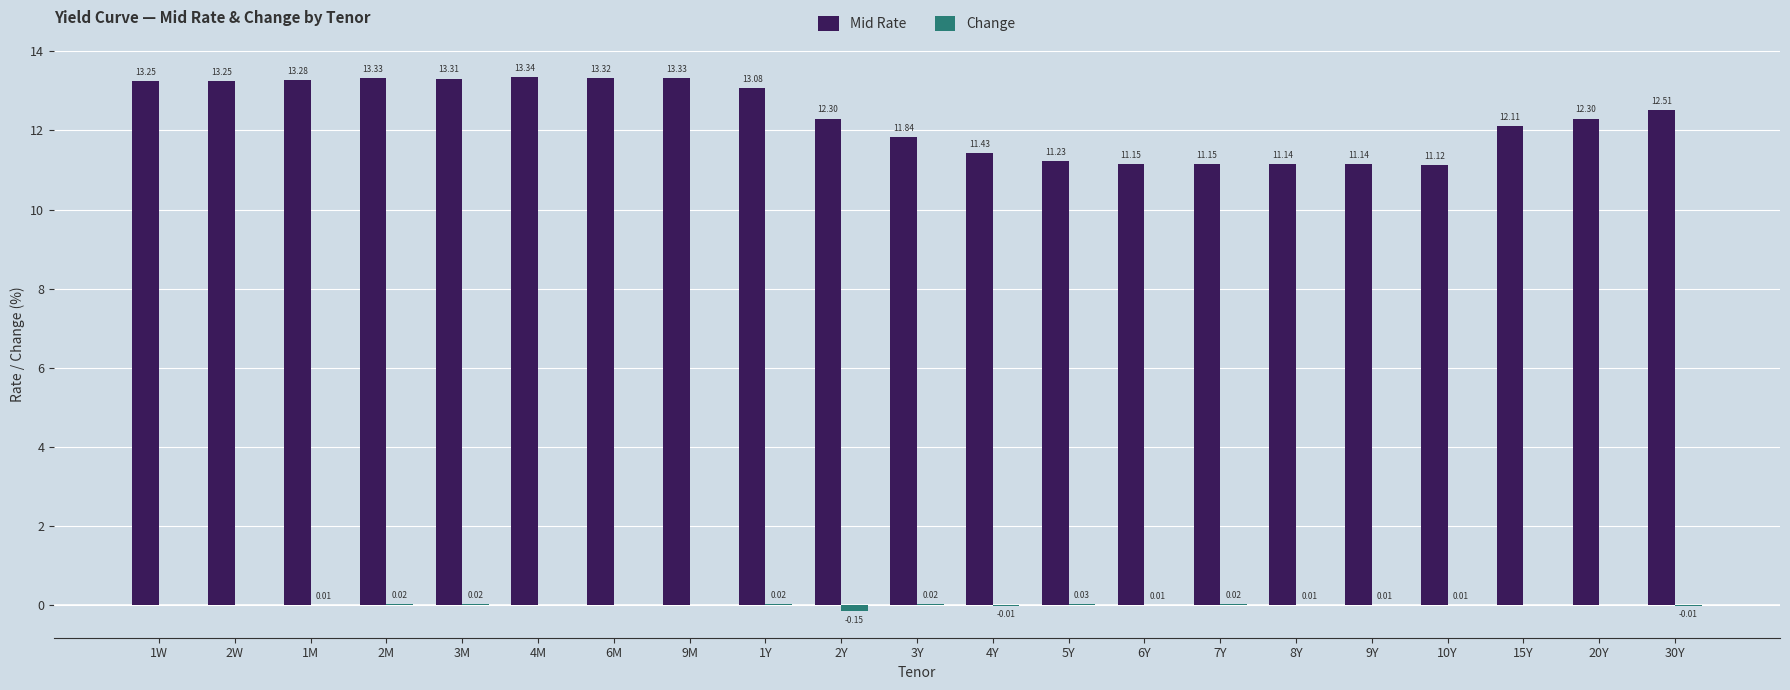

How many groups of bars are there?

21